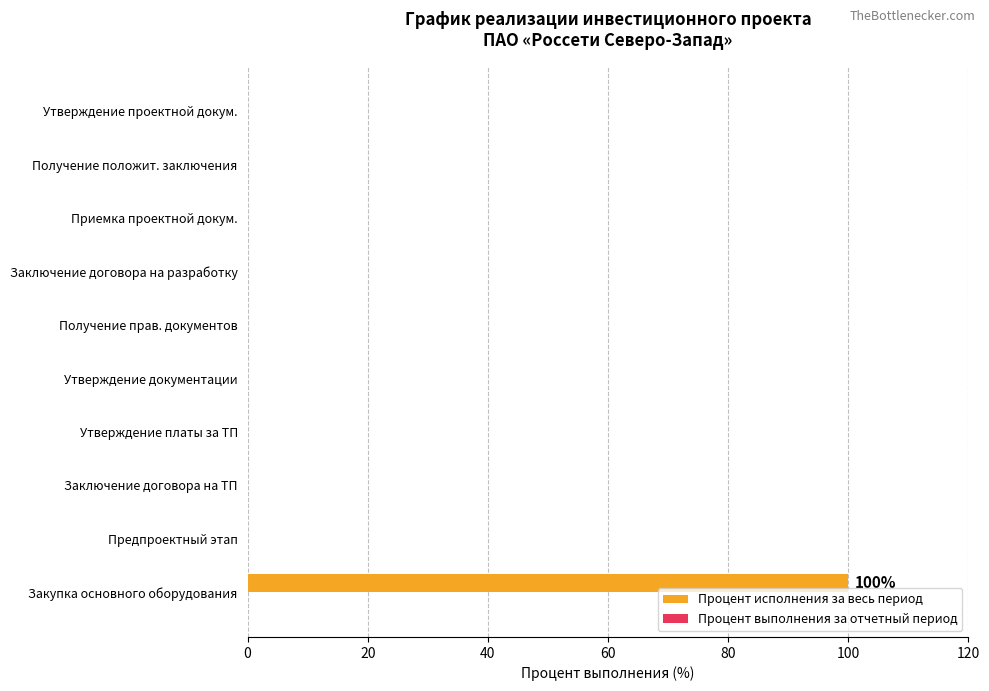

Which label corresponds to the largest value in the chart?

Закупка основного оборудования